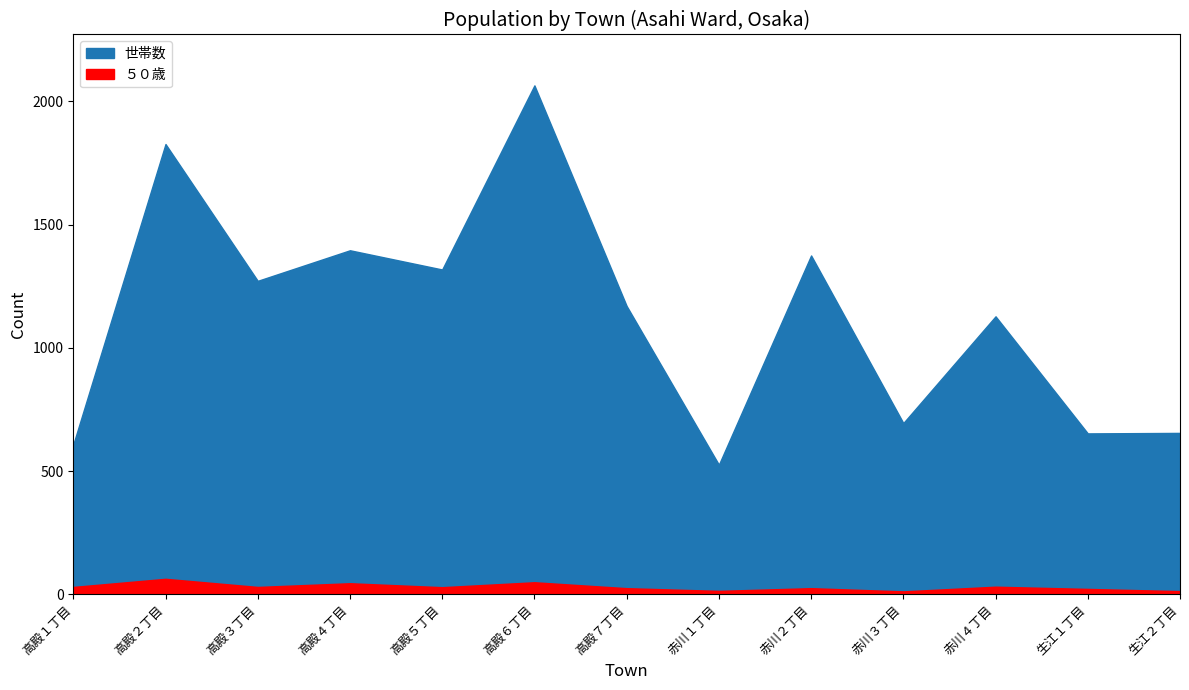

What is the minimum value for ５０歳?

12